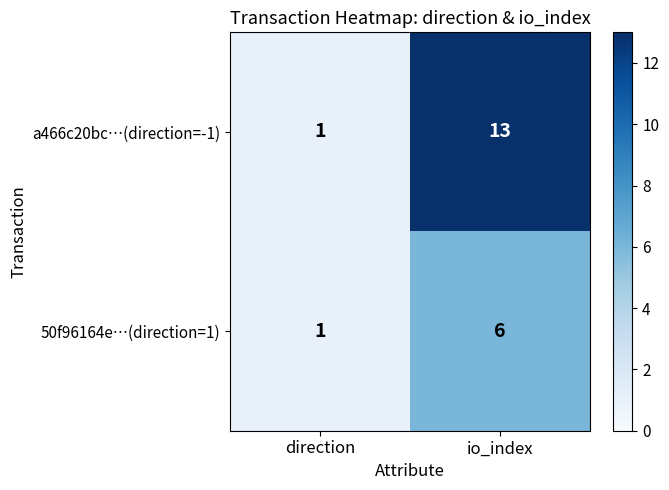

Which series has the largest range (max minus min)?

a466c20bc…(direction=-1)